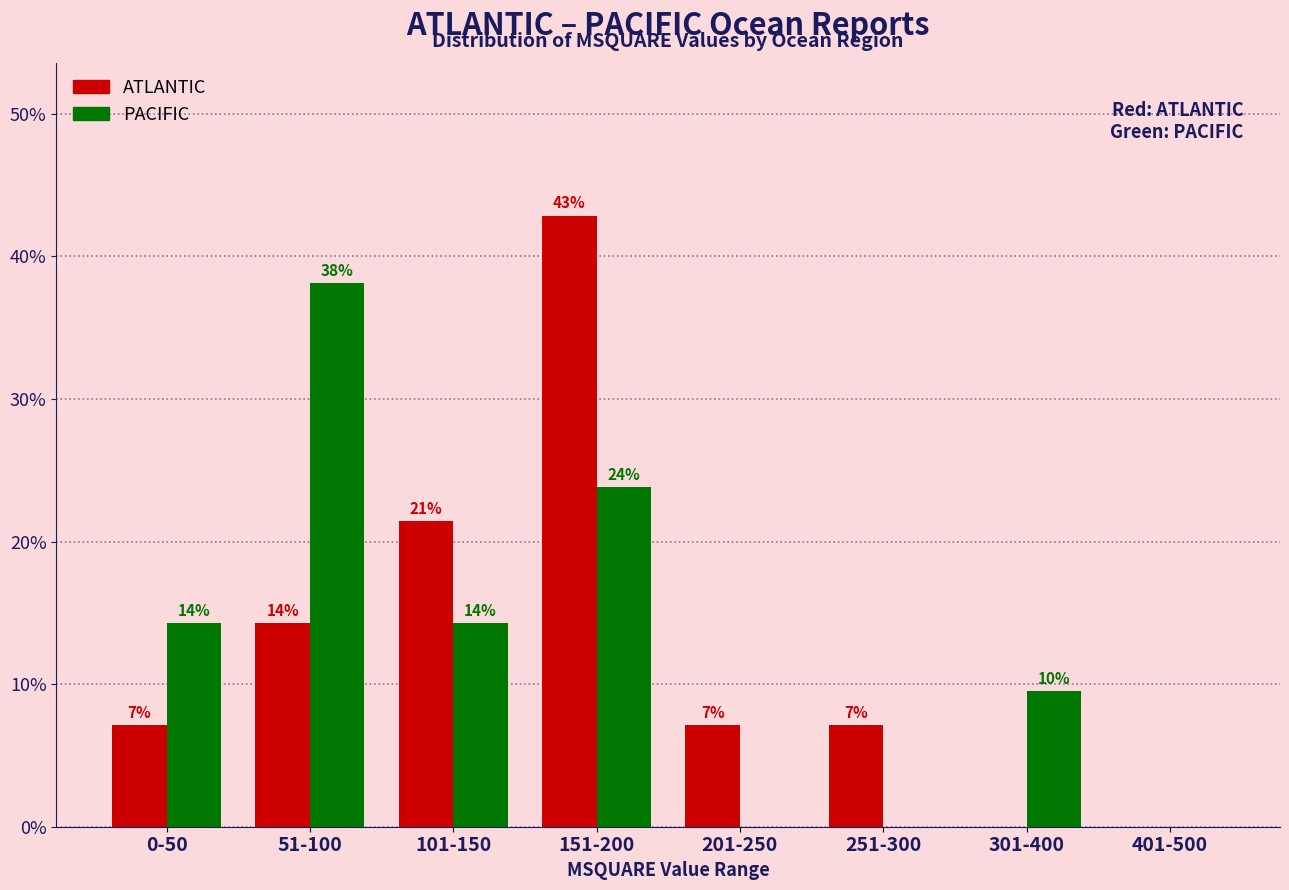

How many groups of bars are there?

8